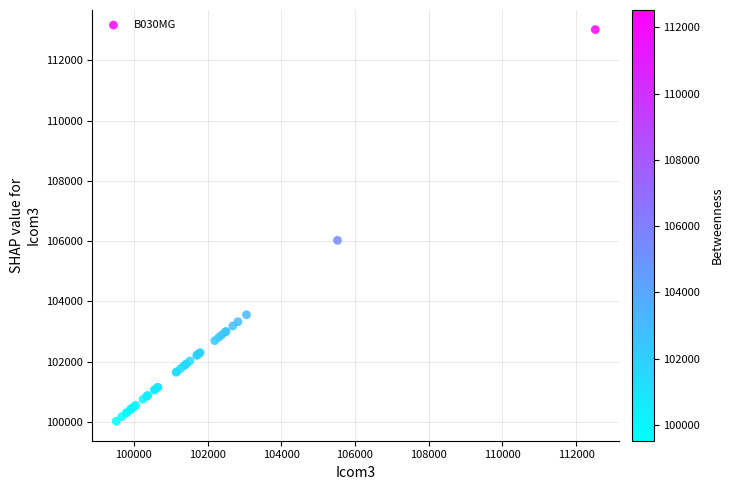

What Y value in the scatter plot is closest to 106522?

106024